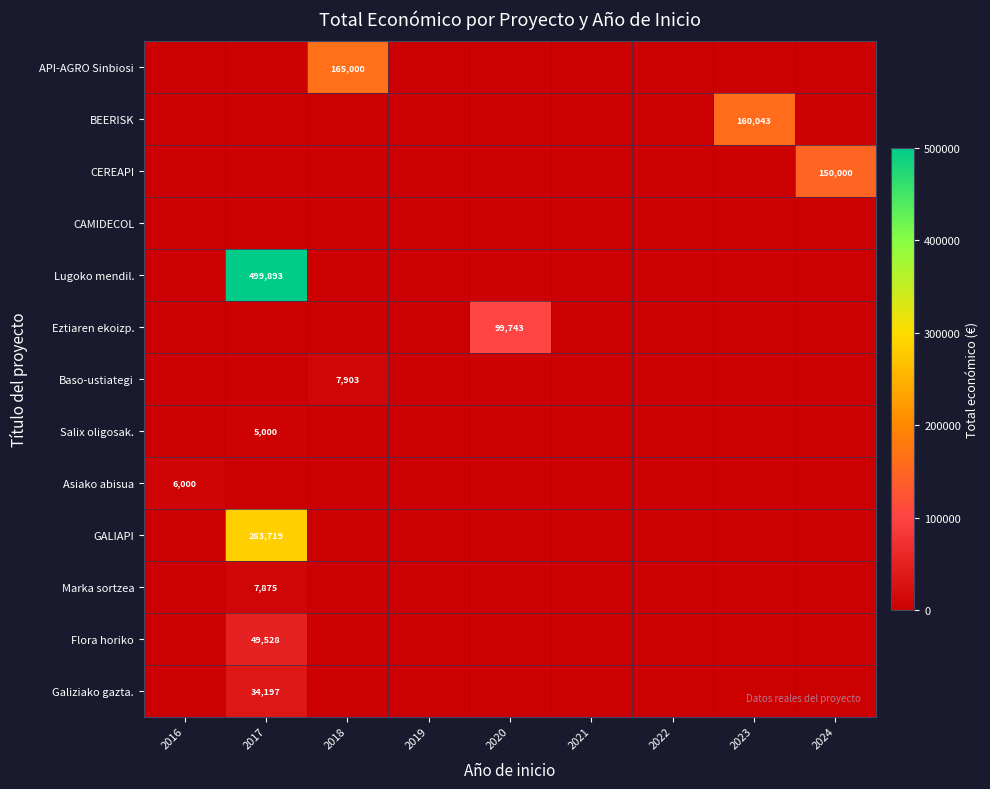

The CEREAPI series shows 59123 at 2024. True or false?

False